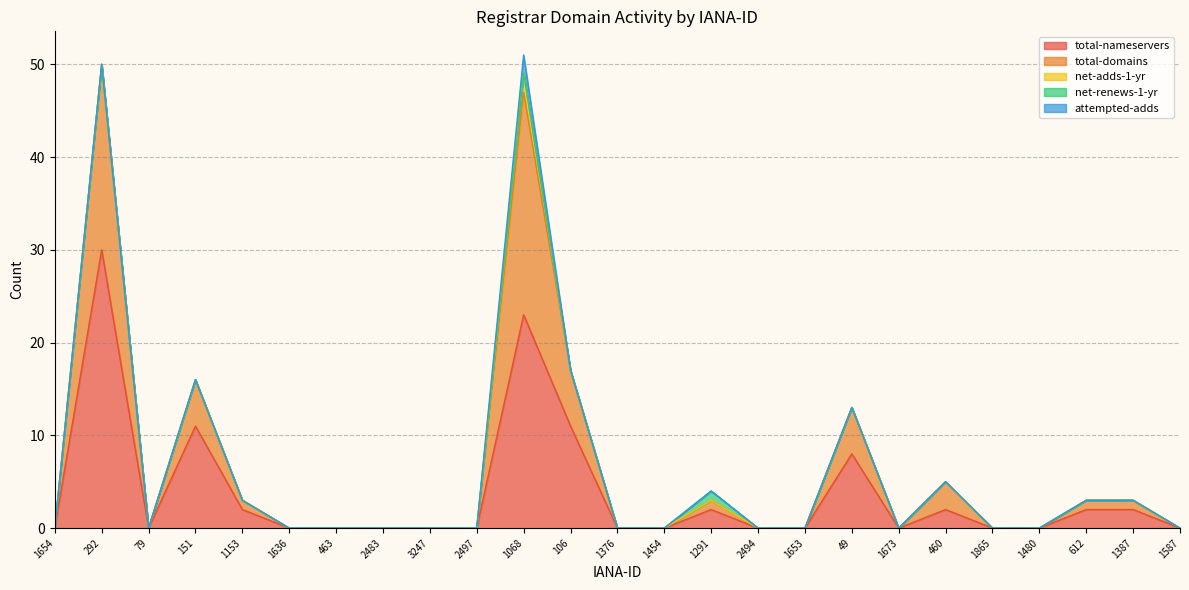

Is it true that total-domains equals 0 at 1654?

True